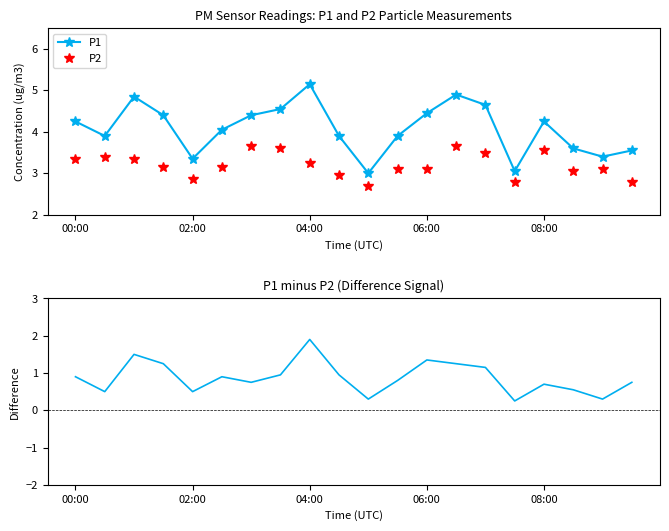

At how many categories does at least one series exceed 4?

11